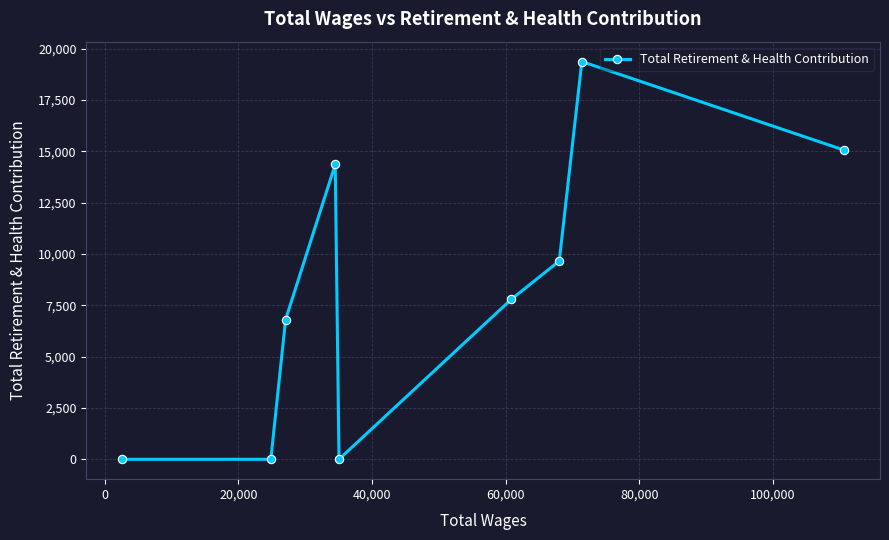

Does the chart display data point markers on the line(s)?

Yes